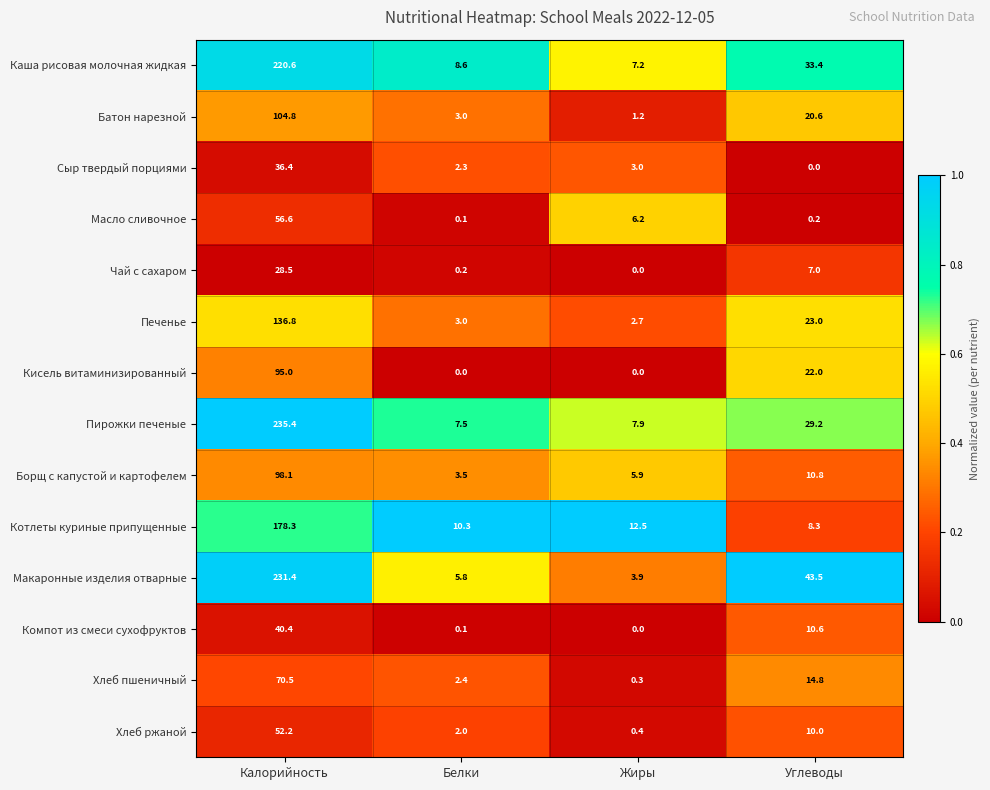

At Углеводы, list the series in order from largest to smallest.

Макаронные изделия отварные, Каша рисовая молочная жидкая, Пирожки печеные, Печенье, Кисель витаминизированный, Батон нарезной, Хлеб пшеничный, Борщ с капустой и картофелем, Компот из смеси сухофруктов, Хлеб ржаной, Котлеты куриные припущенные, Чай с сахаром, Масло сливочное, Сыр твердый порциями